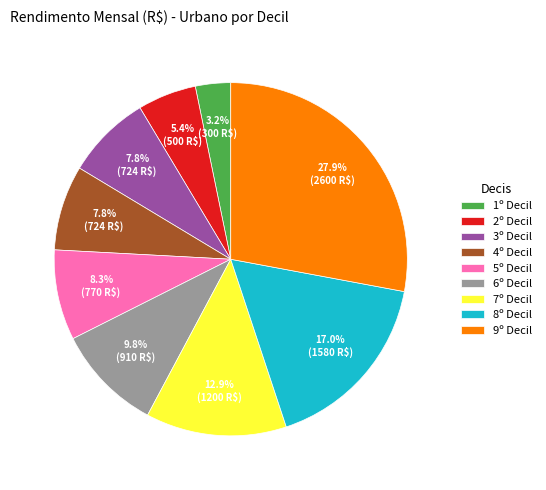

What percentage is NOT represented by 4º Decil?

92.2%